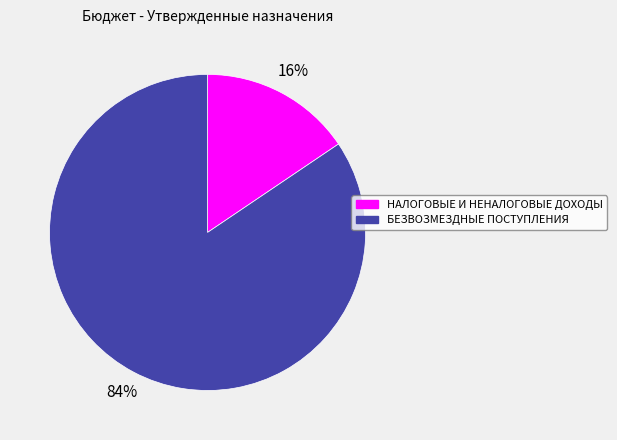

Is НАЛОГОВЫЕ И НЕНАЛОГОВЫЕ ДОХОДЫ the majority of the pie?

No